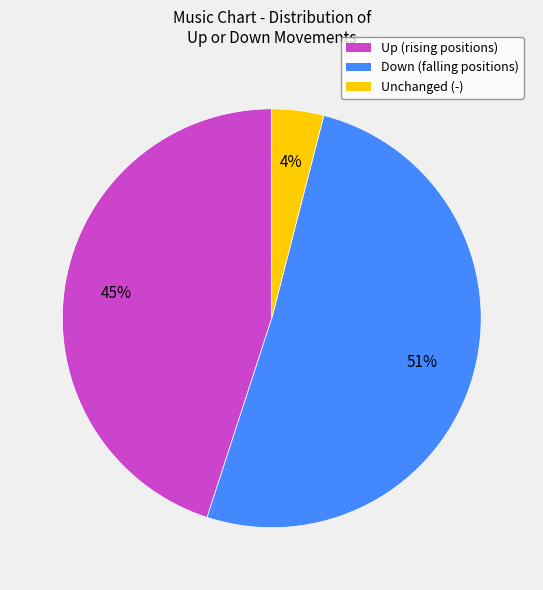

Count the number of slices in the pie.

3